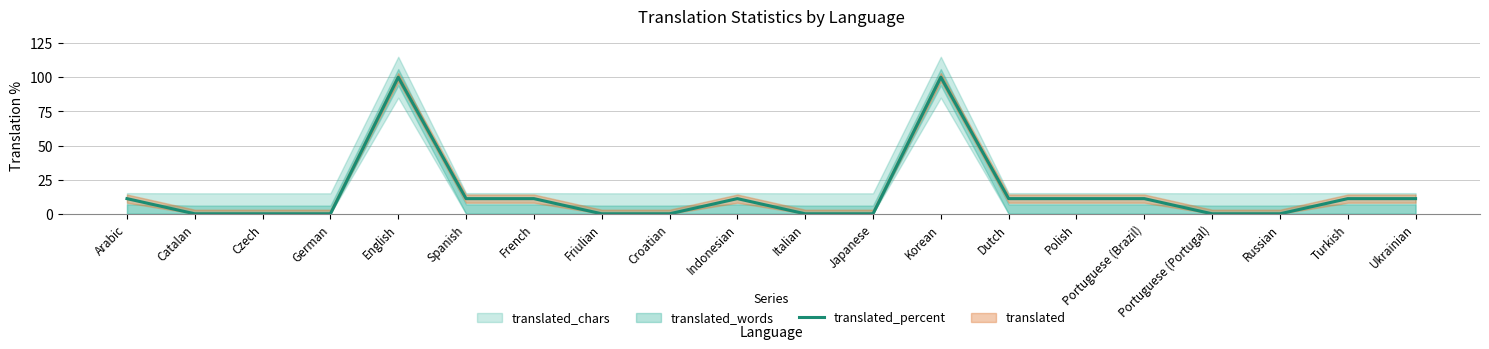

List the labels in order of value, smallest first.

Catalan, Czech, German, Friulian, Croatian, Italian, Japanese, Portuguese (Portugal), Russian, Arabic, Spanish, French, Indonesian, Dutch, Polish, Portuguese (Brazil), Turkish, Ukrainian, English, Korean